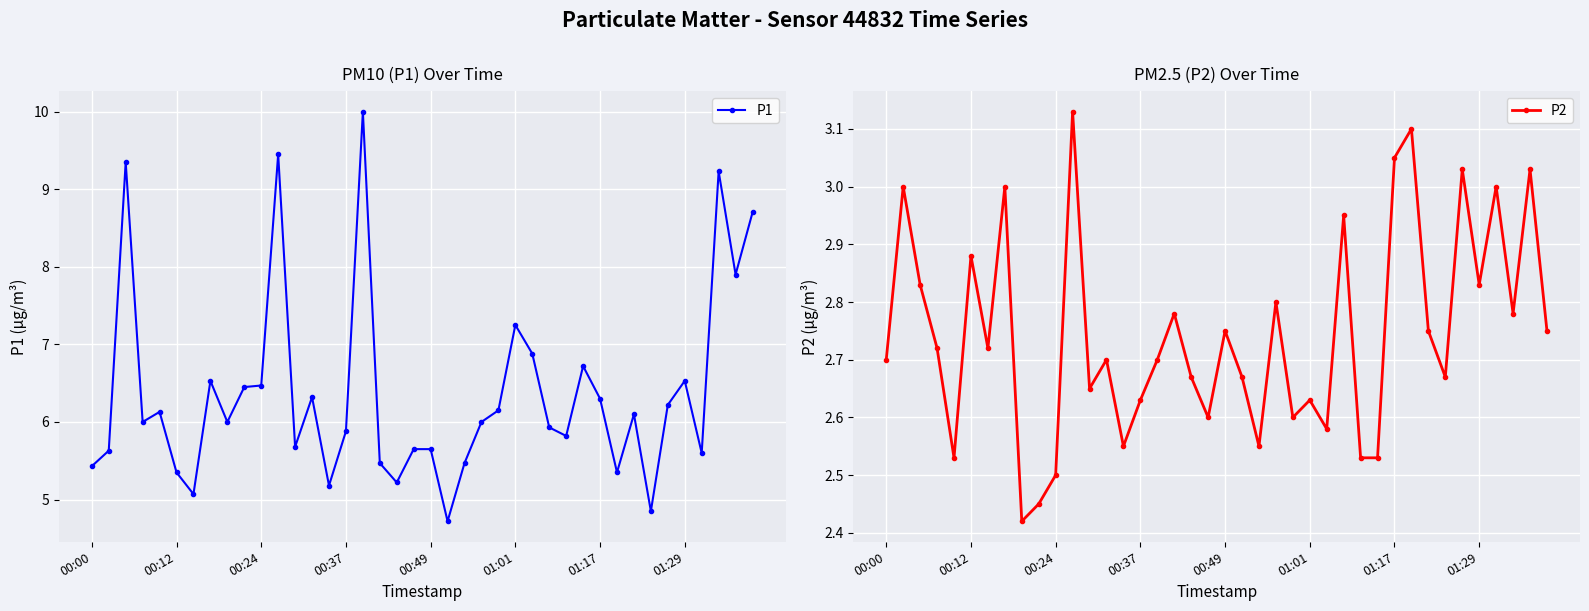

True or false: P2 and P1 cross at least once.

False